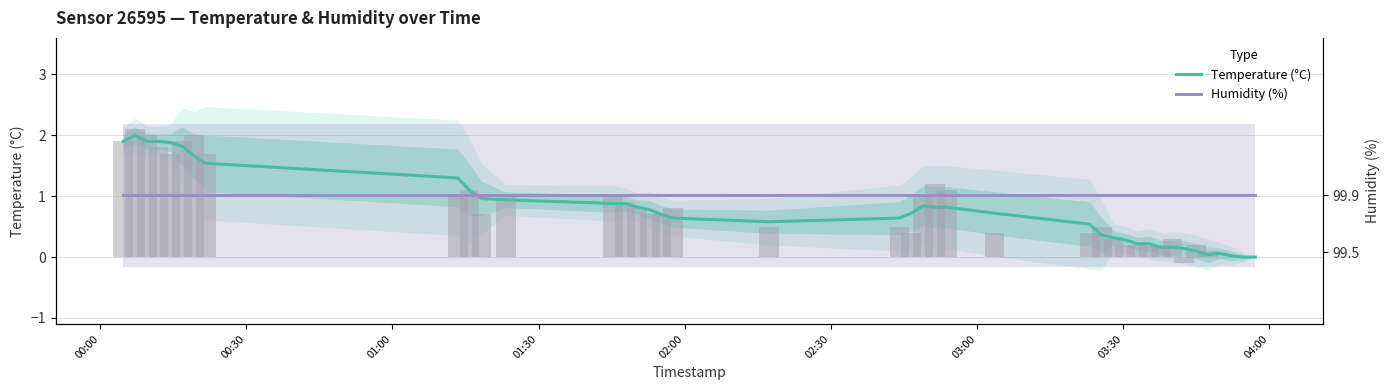

What are all the series names shown in the legend?

Temperature (°C), Humidity (%)